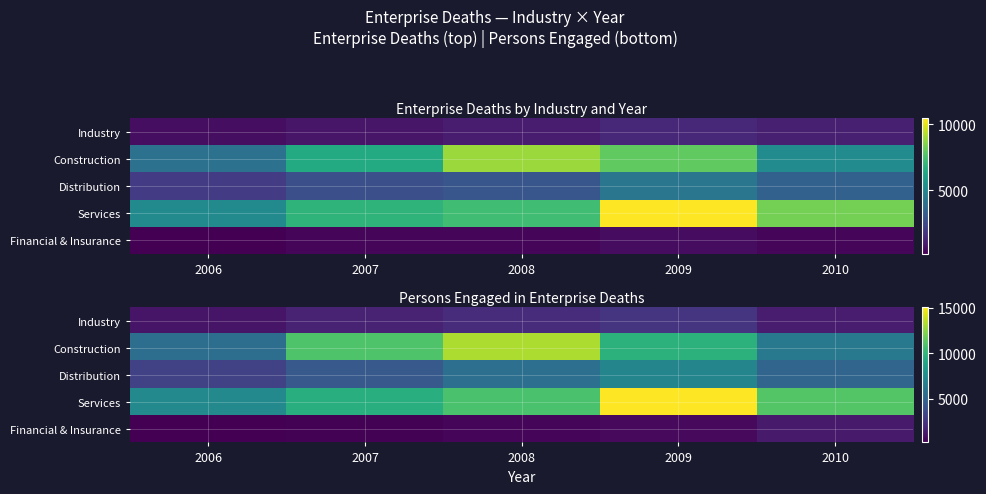

What is the difference between the Industry values at 2008 and 2007?

435